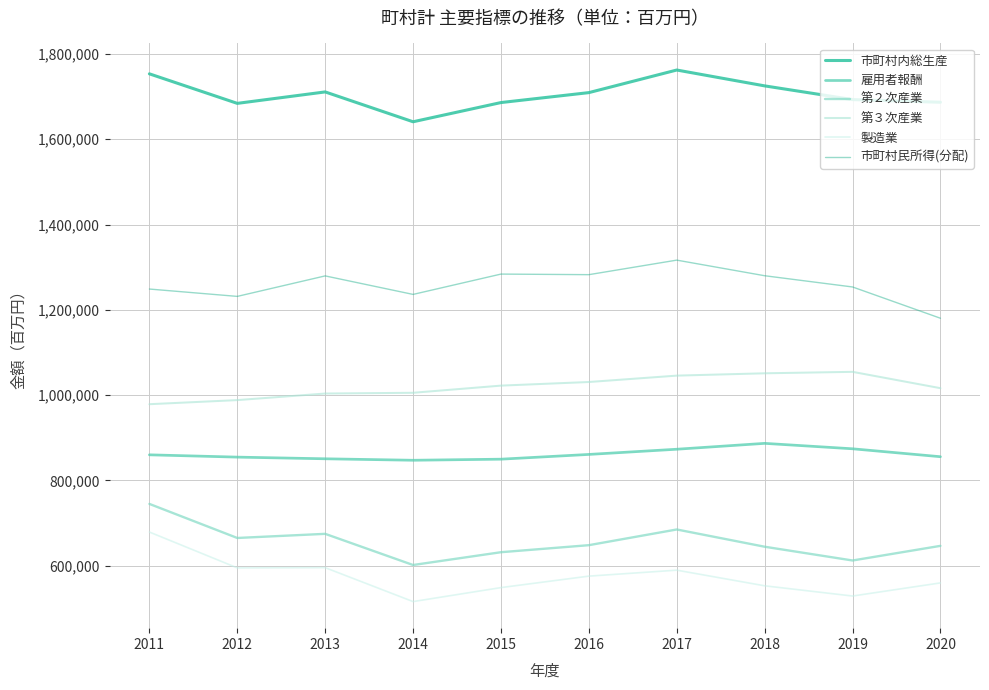

What are all the series names shown in the legend?

市町村内総生産, 雇用者報酬, 第２次産業, 第３次産業, 製造業, 市町村民所得(分配)